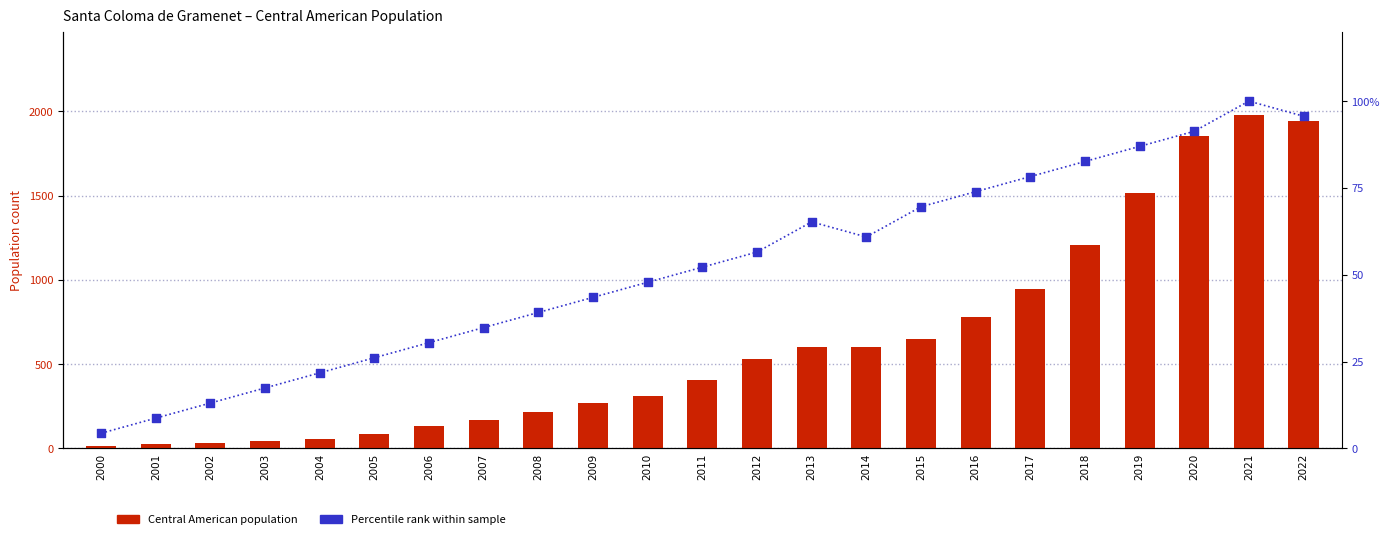

What is the total value across all series at 2022?

2037.7